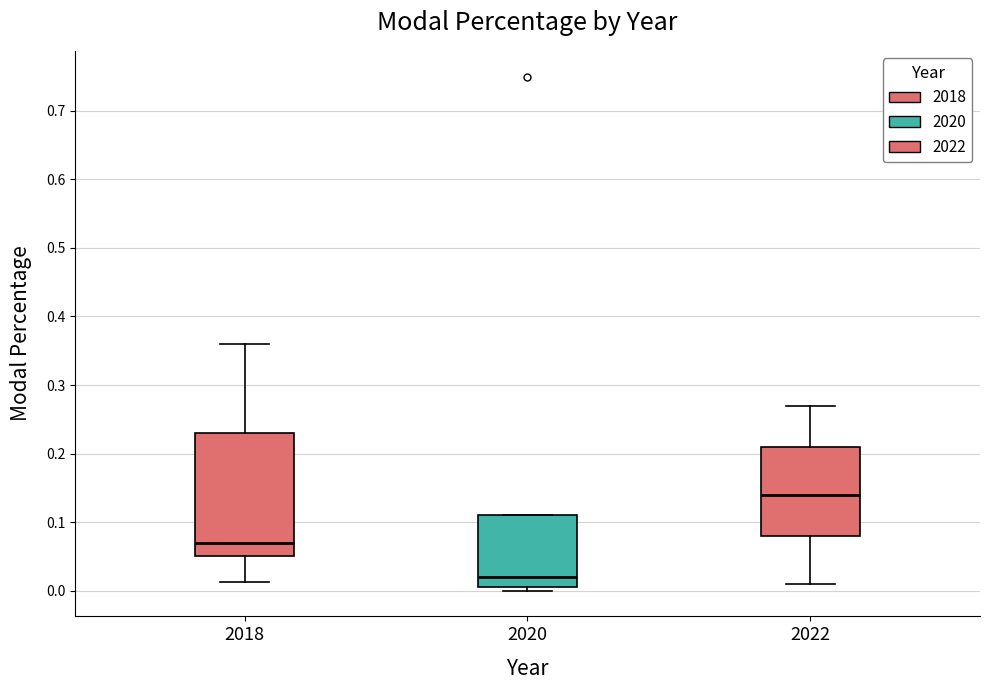

Reading left to right, read every box against the y-axis: the position of its median line, the range the box covers, and the ends of its whiskers. The values are not printed on the chart, so give them approximately, as read against the axis.

2018: median 0.07, box 0.05 to 0.23, whiskers 0.01 to 0.36
2020: median 0.02, box 0.01 to 0.11, whiskers 0.00 to 0.11
2022: median 0.14, box 0.08 to 0.21, whiskers 0.01 to 0.27